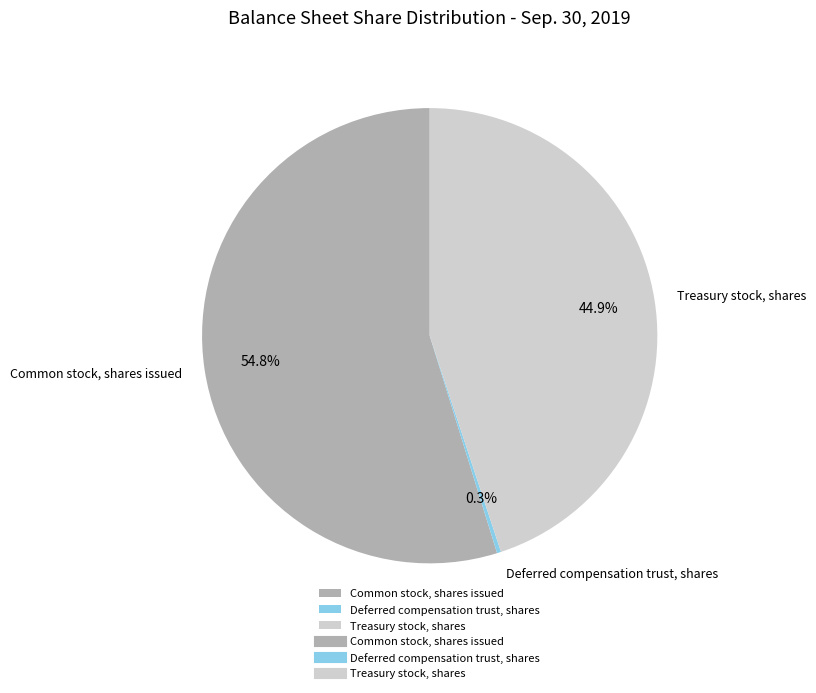

Which has a higher value, Common stock, shares issued or Deferred compensation trust, shares?

Common stock, shares issued